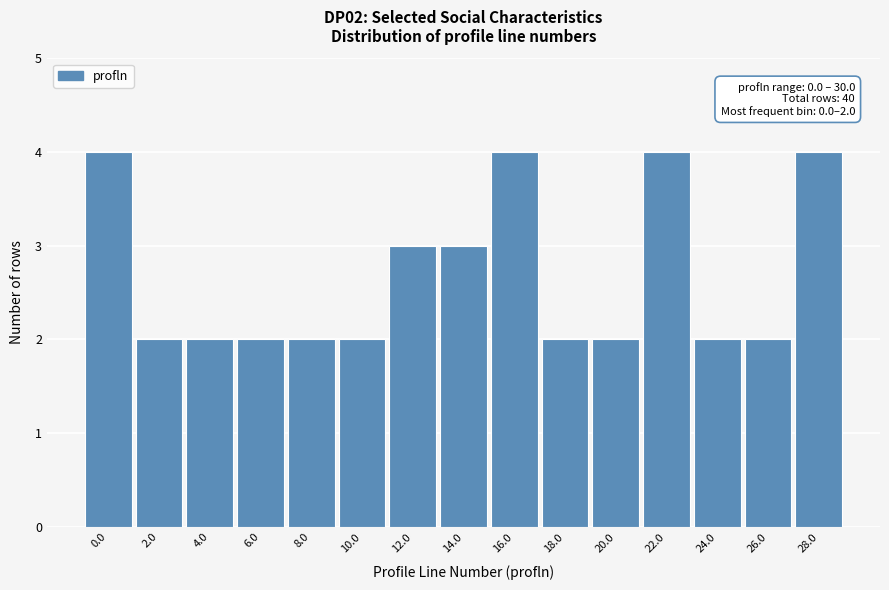

Reading left to right, extract all data points from this chart.

4	2	2	2	2	2	3	3	4	2	2	4	2	2	4